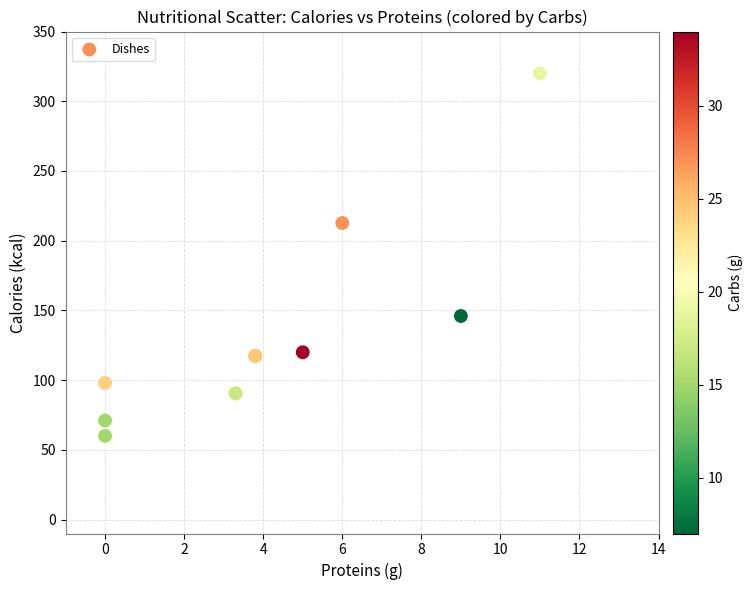

What Y value in the scatter plot is closest to 190?

212.7